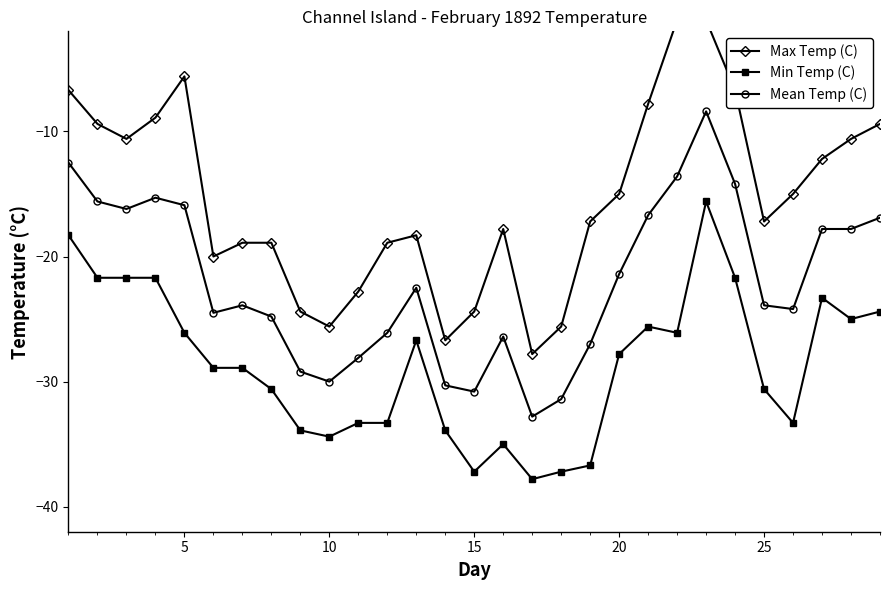

What is the greatest value displayed?

-1.1